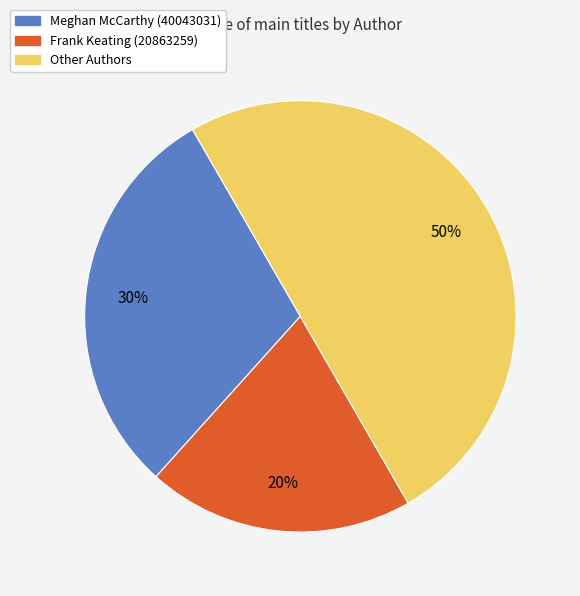

Is it true that Meghan McCarthy (40043031) is 37% of the pie?

False